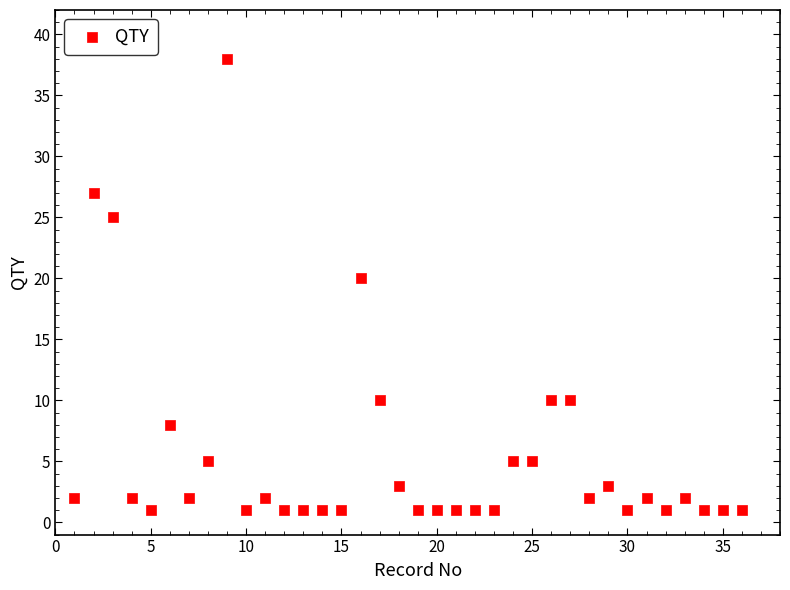

What Y value in the scatter plot is closest to 19?

20